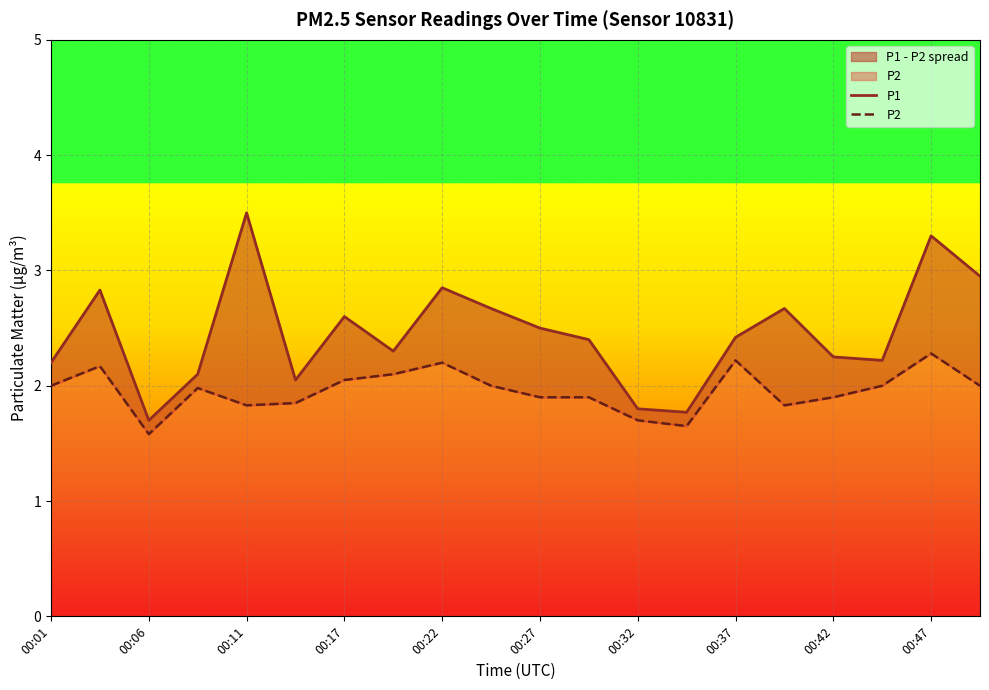

Is this an area chart (filled region under the line)?

No